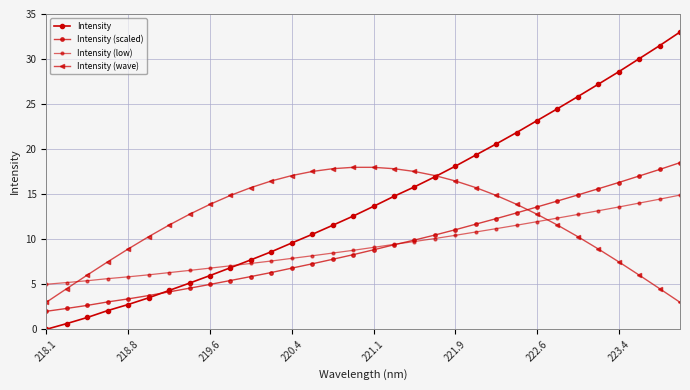

How many lines are shown in the chart?

4